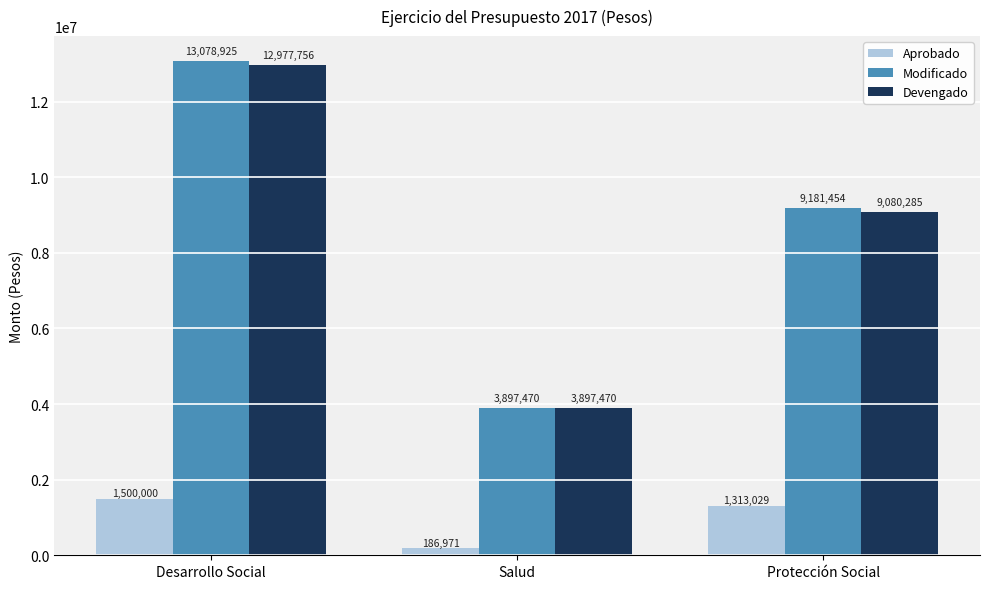

At which label is Modificado closest to 8488197?

Protección Social